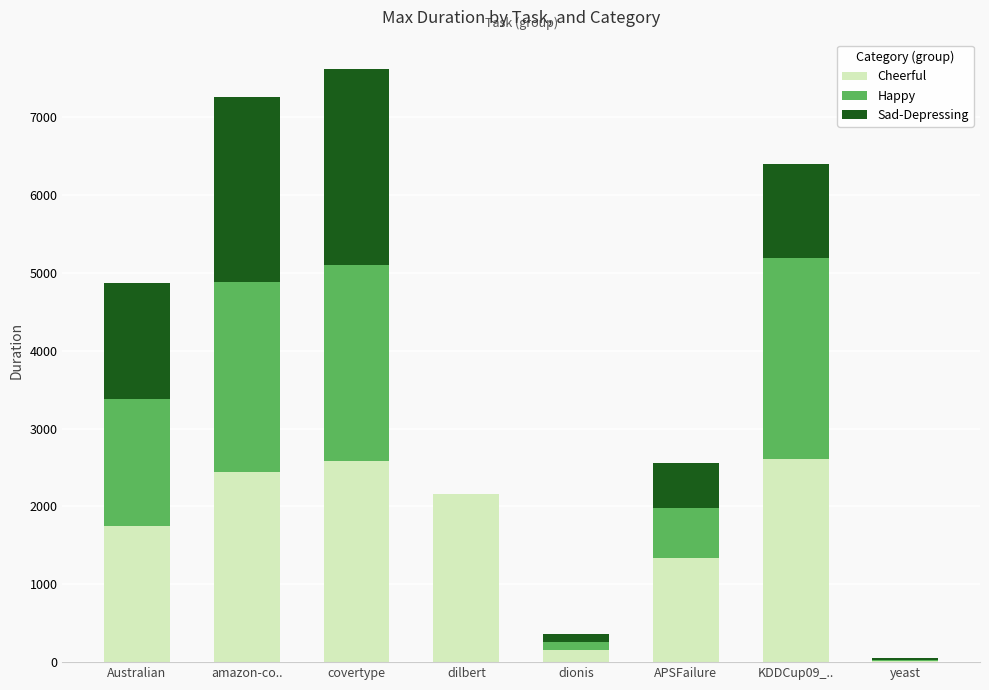

Count the number of data series in this chart.

3